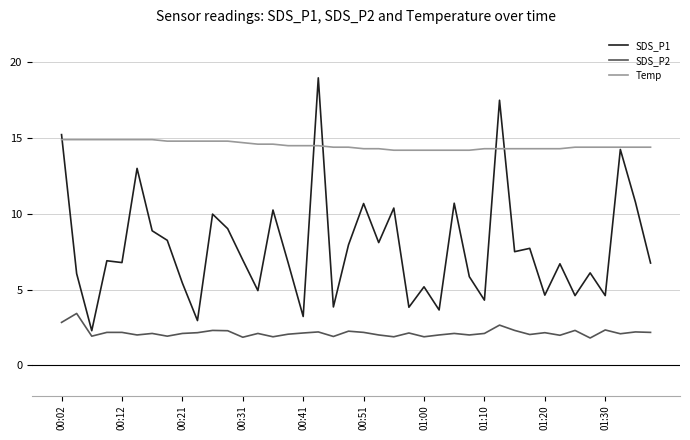

Which series has the largest range (max minus min)?

SDS_P1